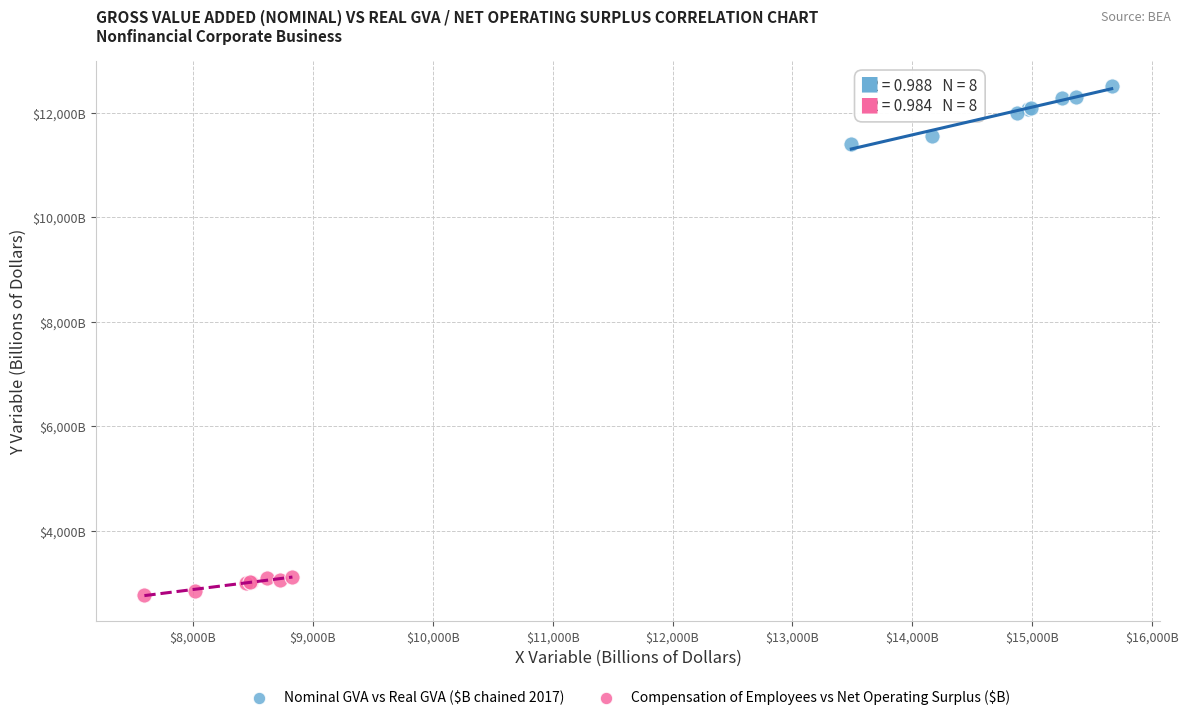

Which series has the widest spread of Y values?

Nominal GVA vs Real GVA ($B chained 2017)